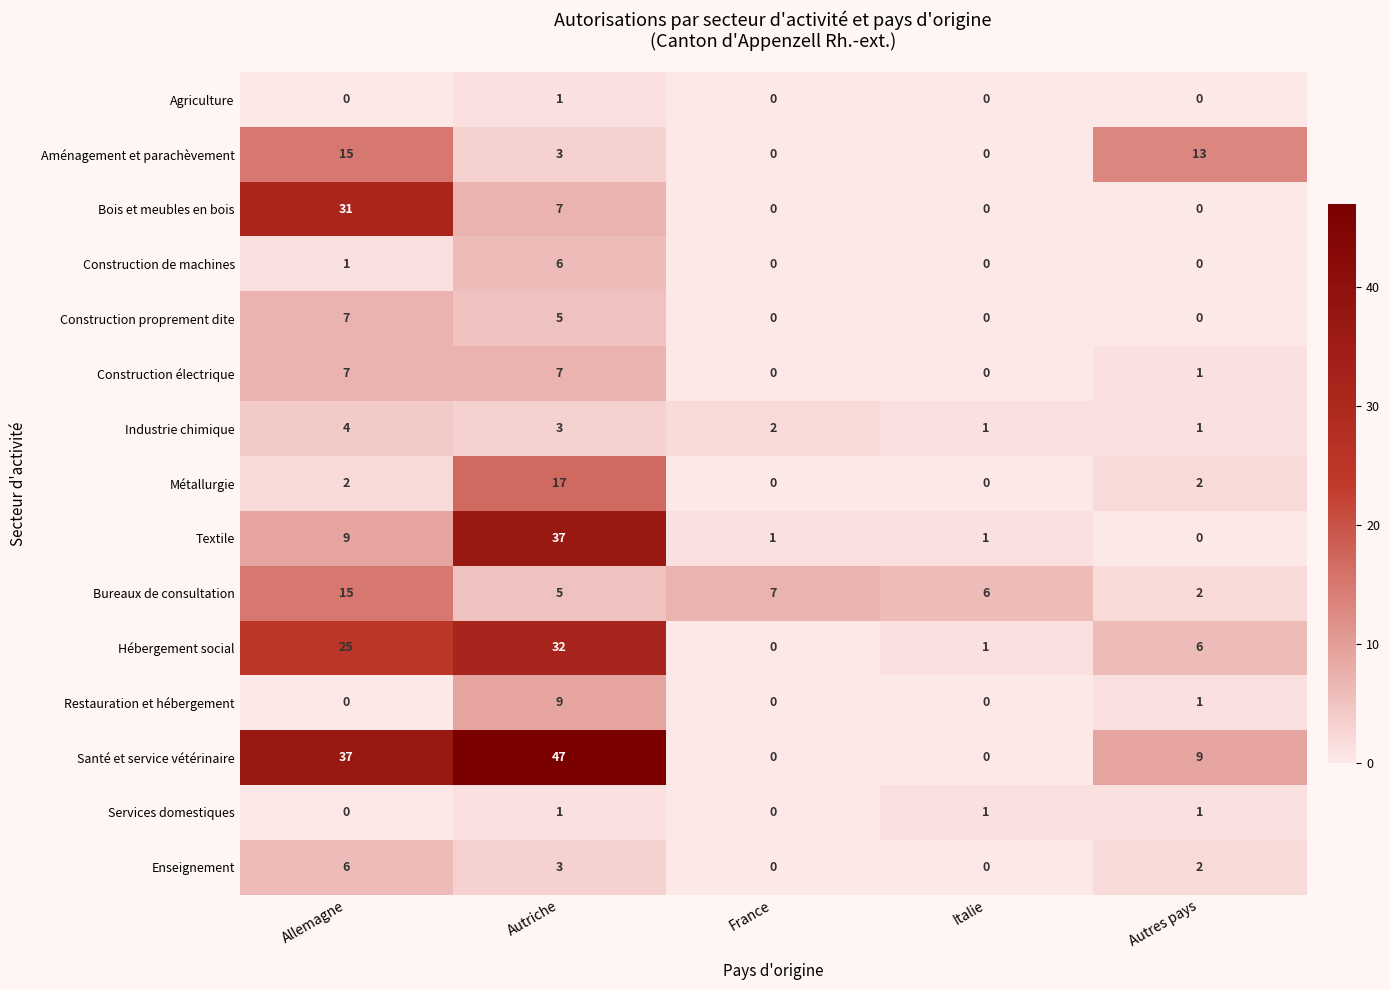

The value of Construction proprement dite at Italie is 2. True or false?

False